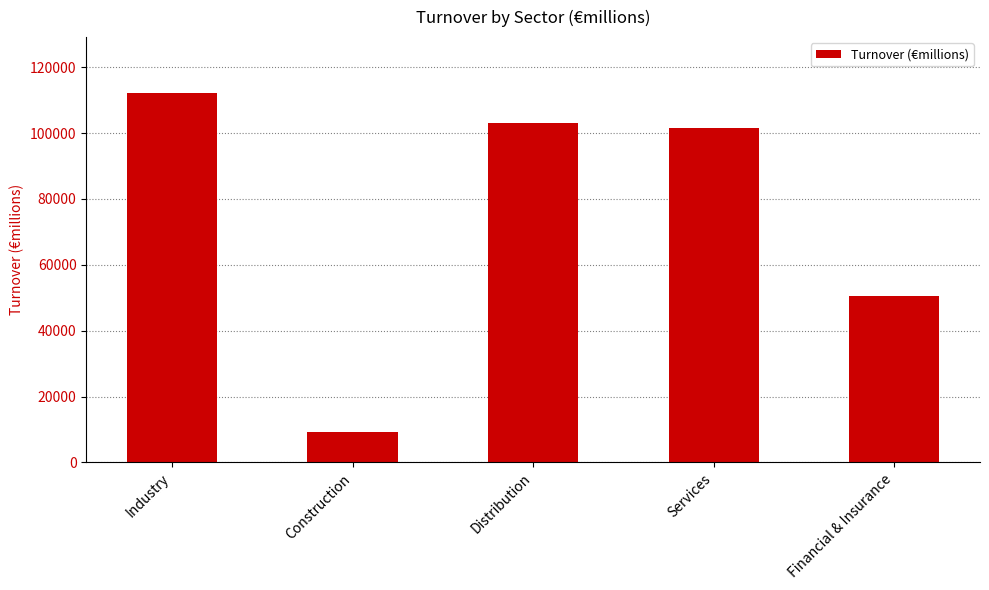

Rank the categories by value from lowest to highest.

Construction, Financial & Insurance, Services, Distribution, Industry